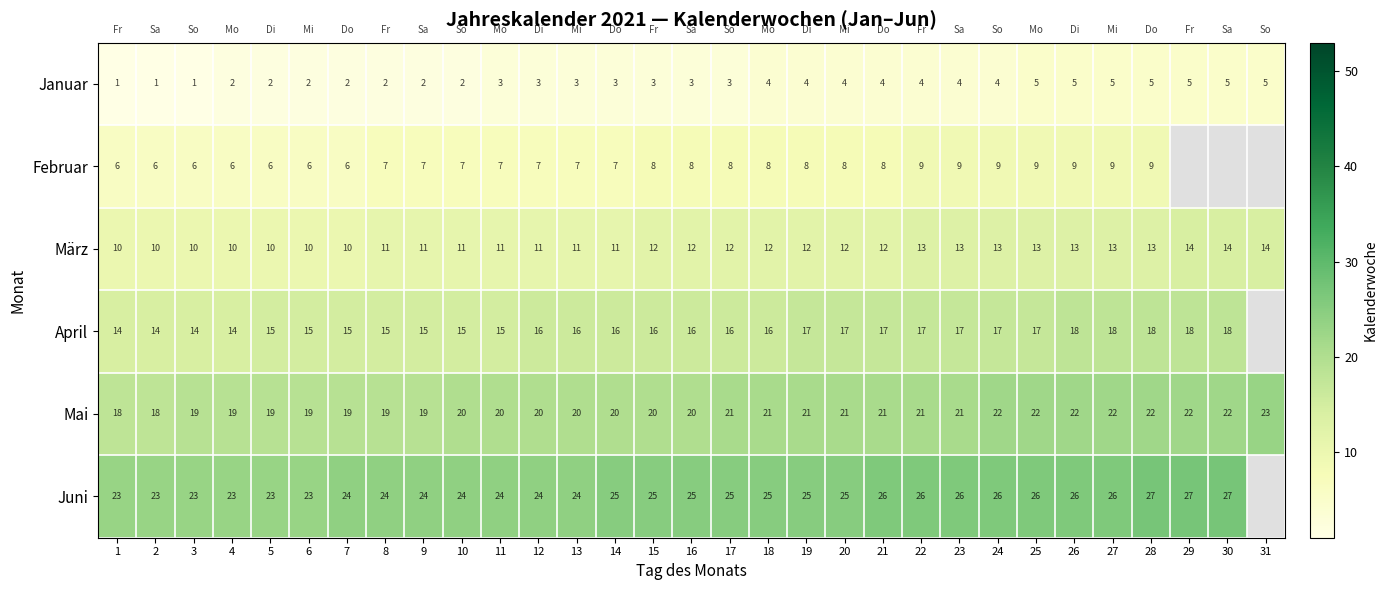

What is the sum of all Januar values?

101